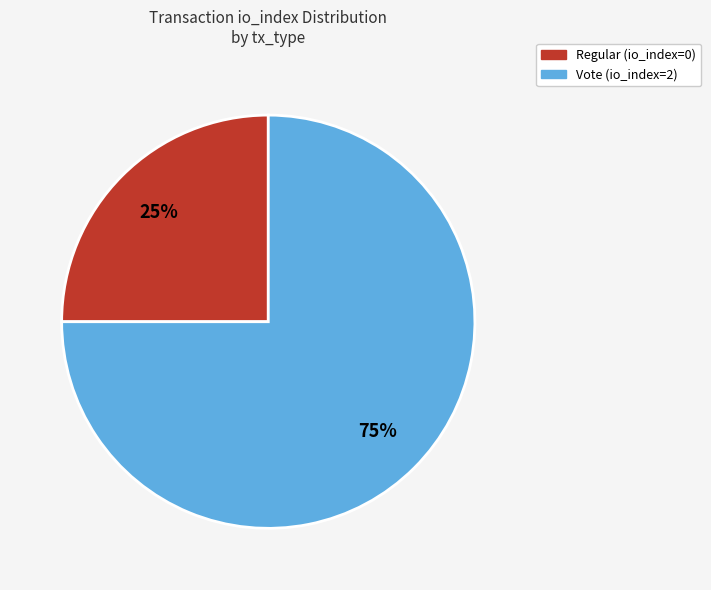

How many slices are in this pie chart?

2